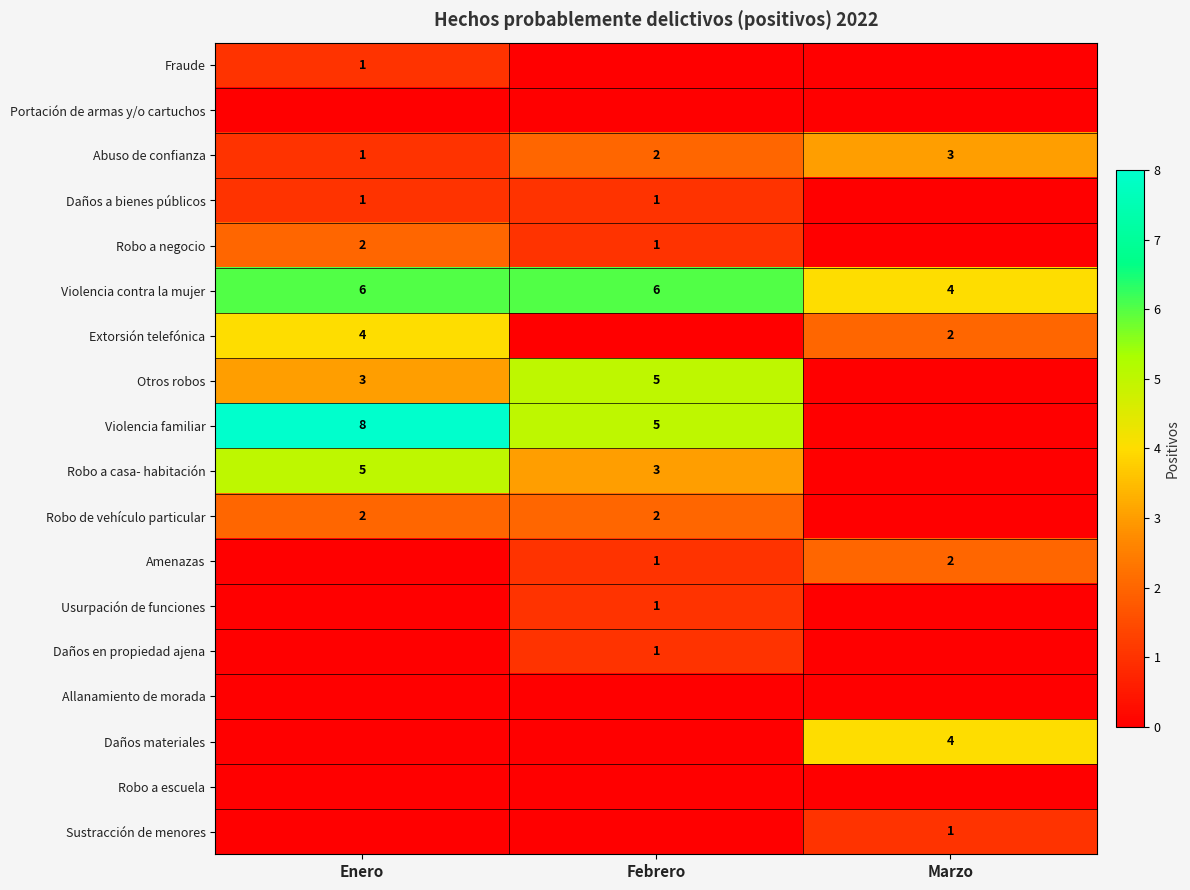

True or false: Violencia contra la mujer has a value of 3 at Febrero.

False